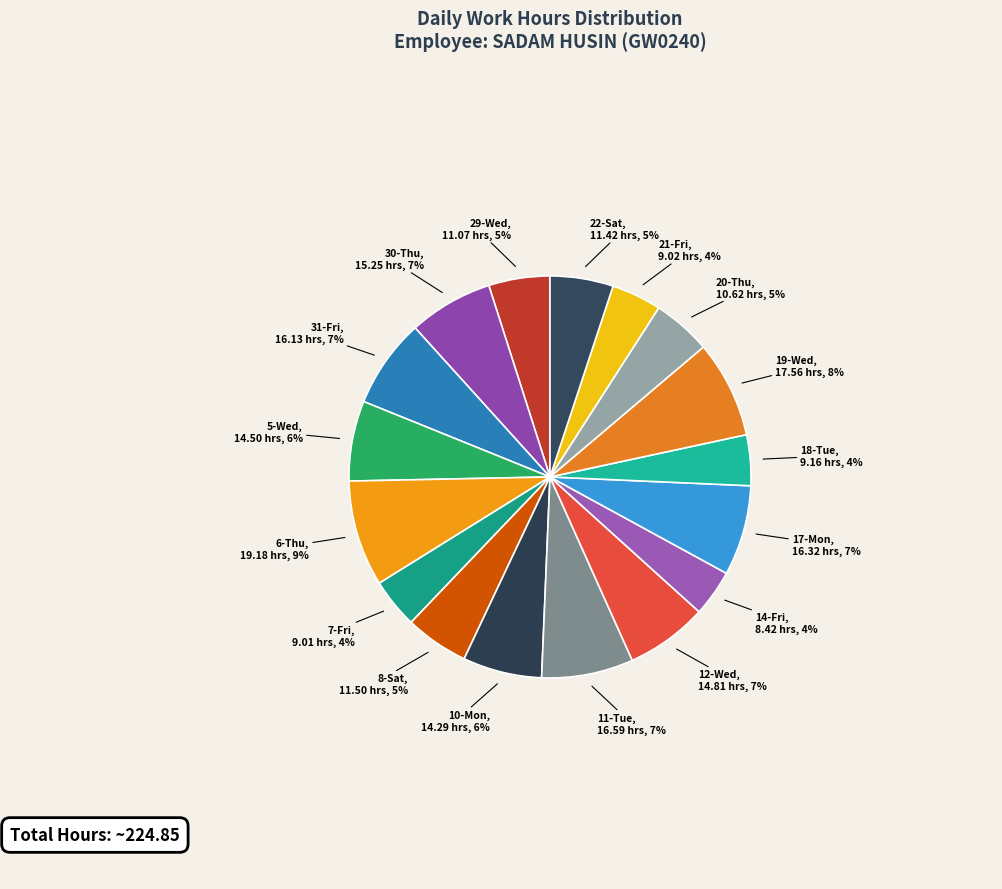

How many slices are in this pie chart?

17